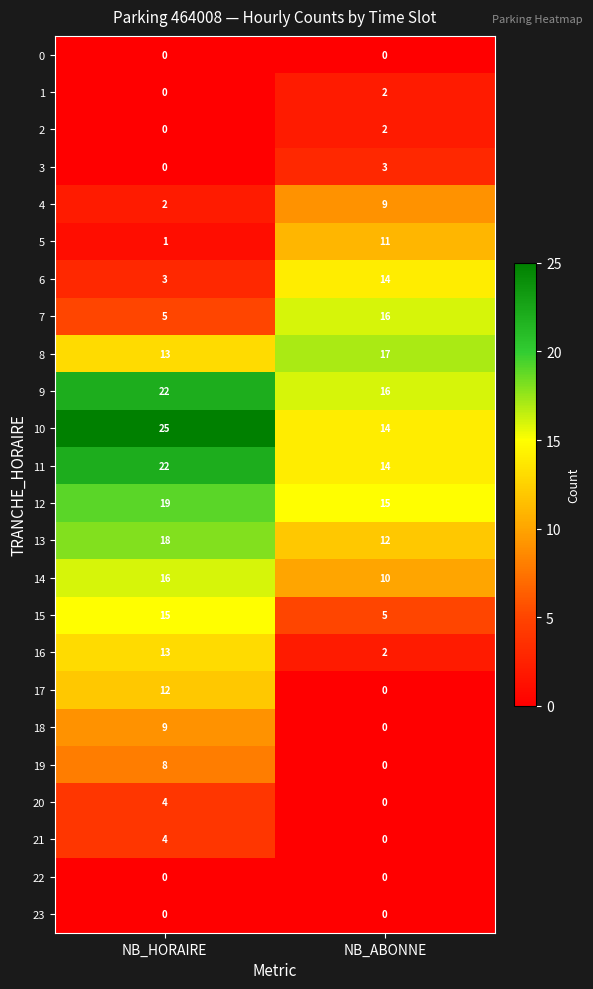

Which label corresponds to the largest value in the chart?

NB_HORAIRE